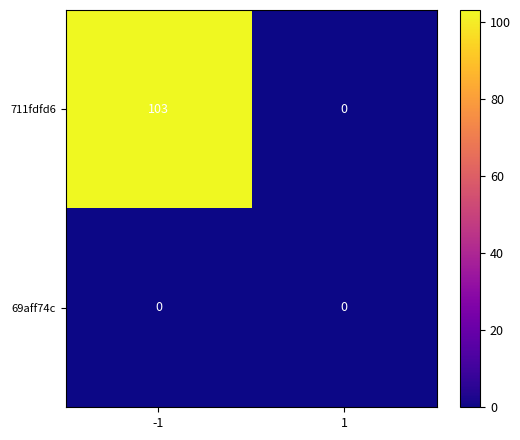

The value of 711fdfd6 at 1 is -37. True or false?

False